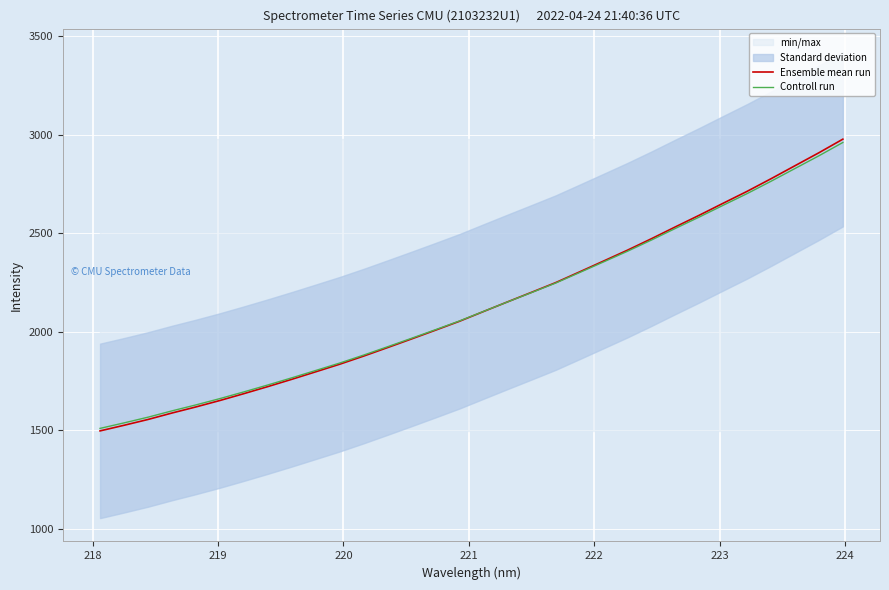

What is the minimum value for Controll run?

1509.6